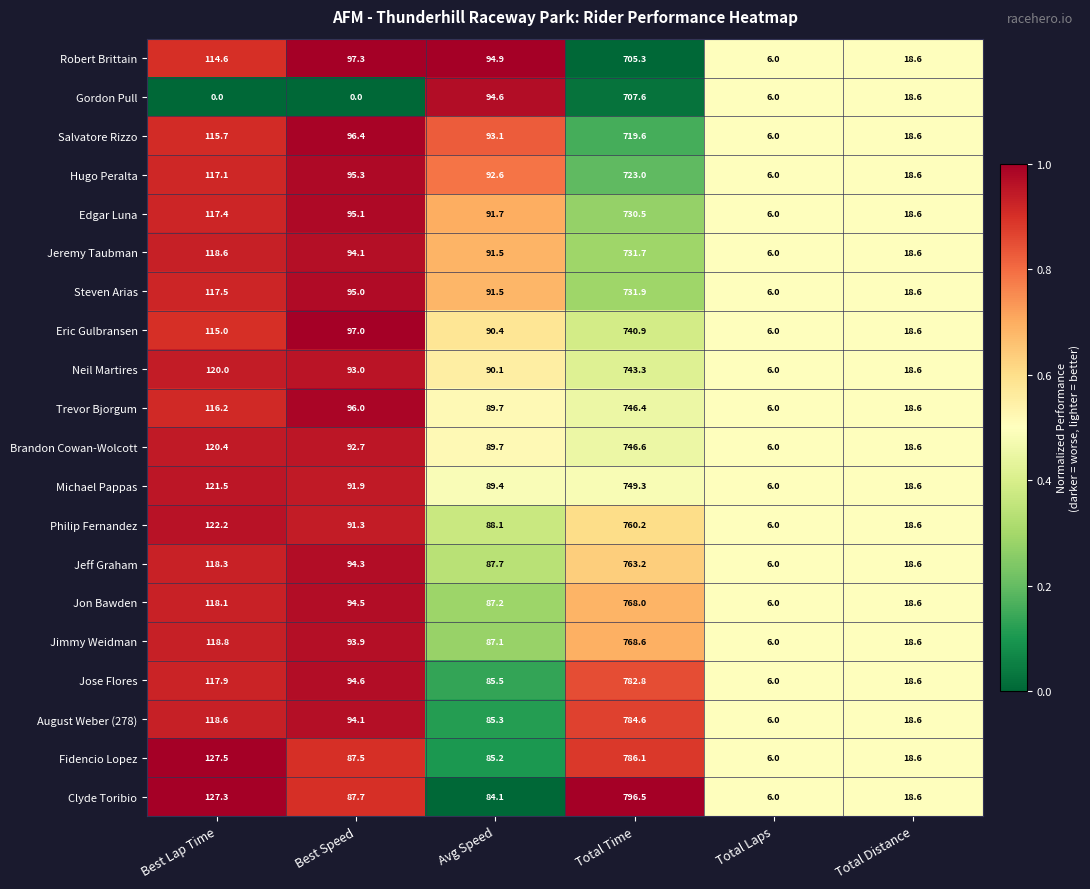

Is it true that Jimmy Weidman equals 31.9 at Avg Speed?

False